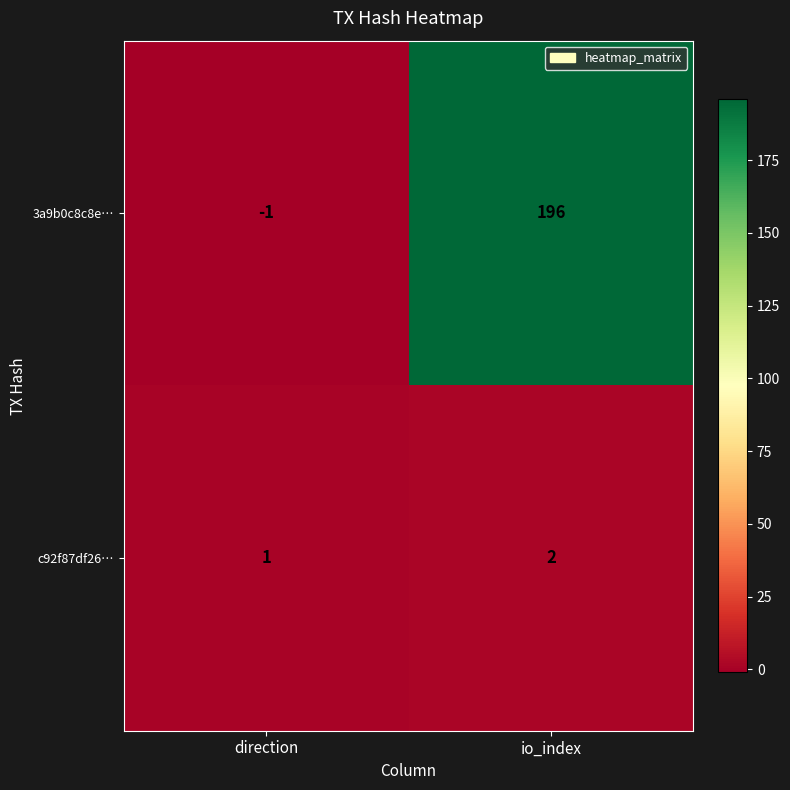

What is the smallest value displayed?

-1